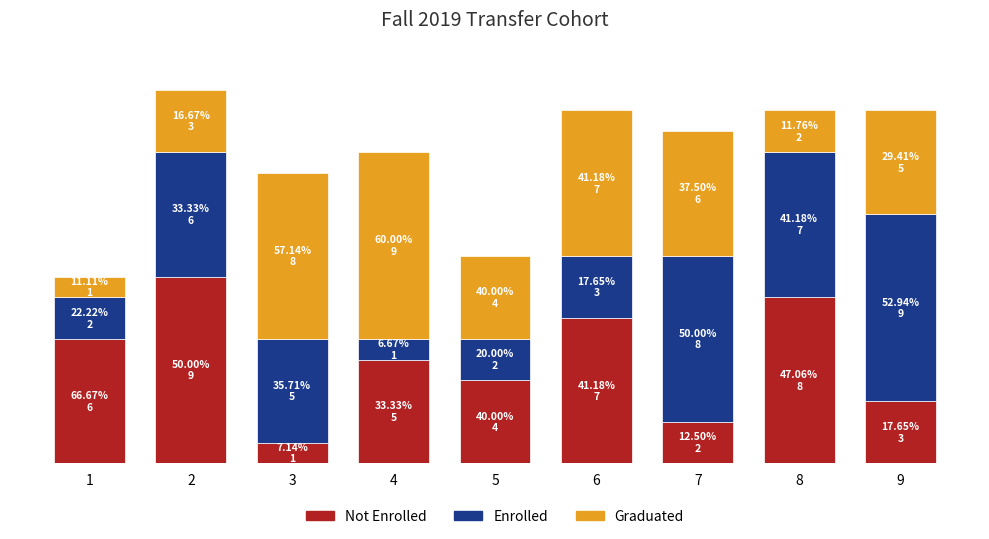

What are all the series names shown in the legend?

Not Enrolled, Enrolled, Graduated